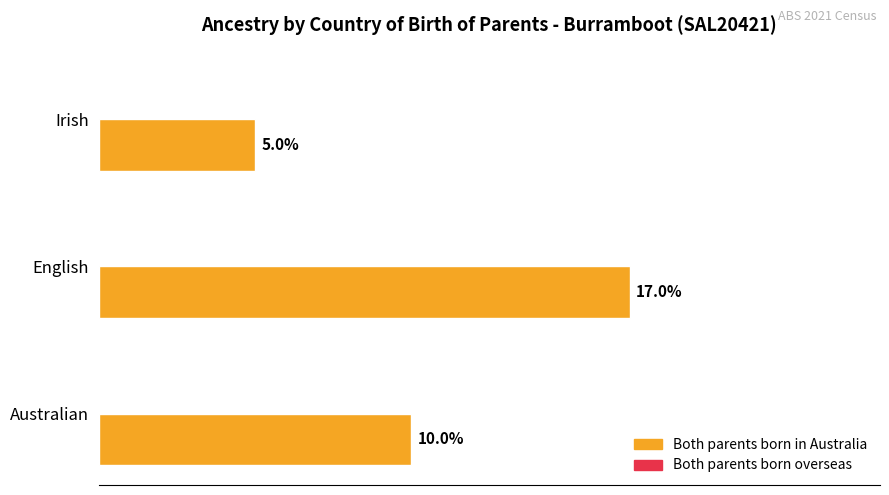

Rank the categories by value from highest to lowest.

English, Australian, Irish